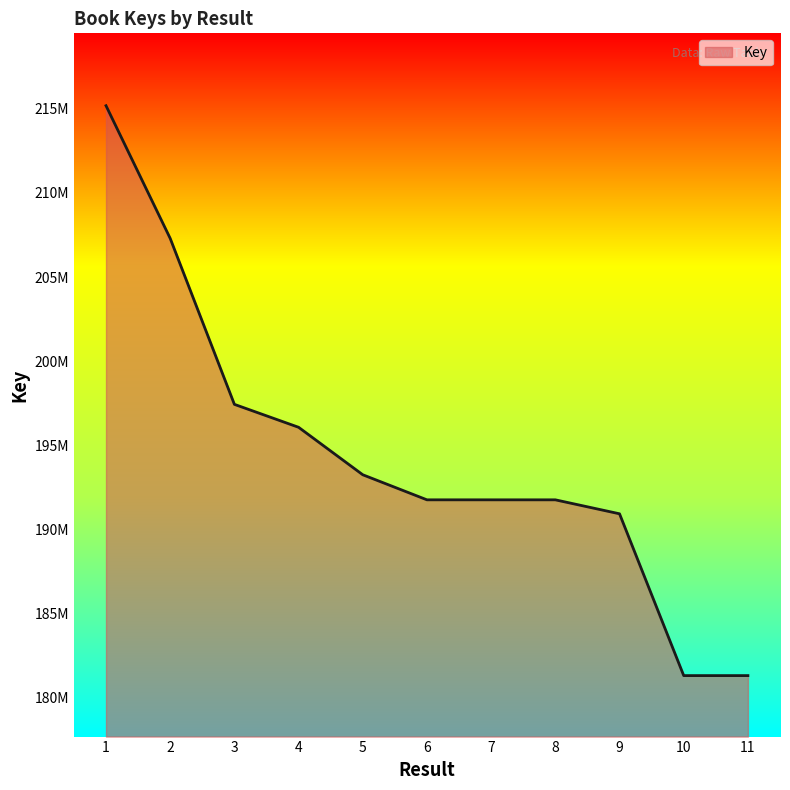

Between 6 and 10, which is larger?

6